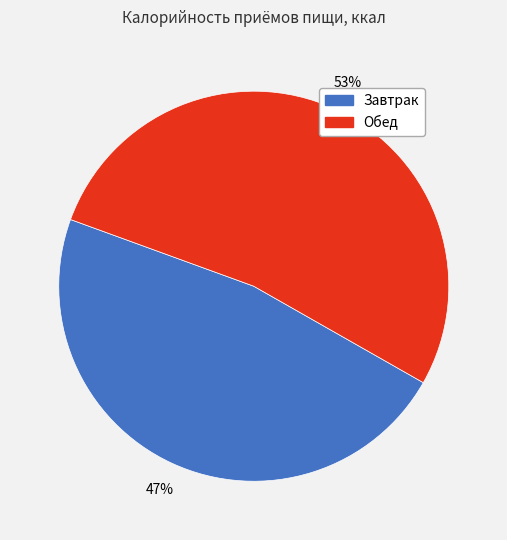

Combined, do Обед and Завтрак account for over 50%?

Yes